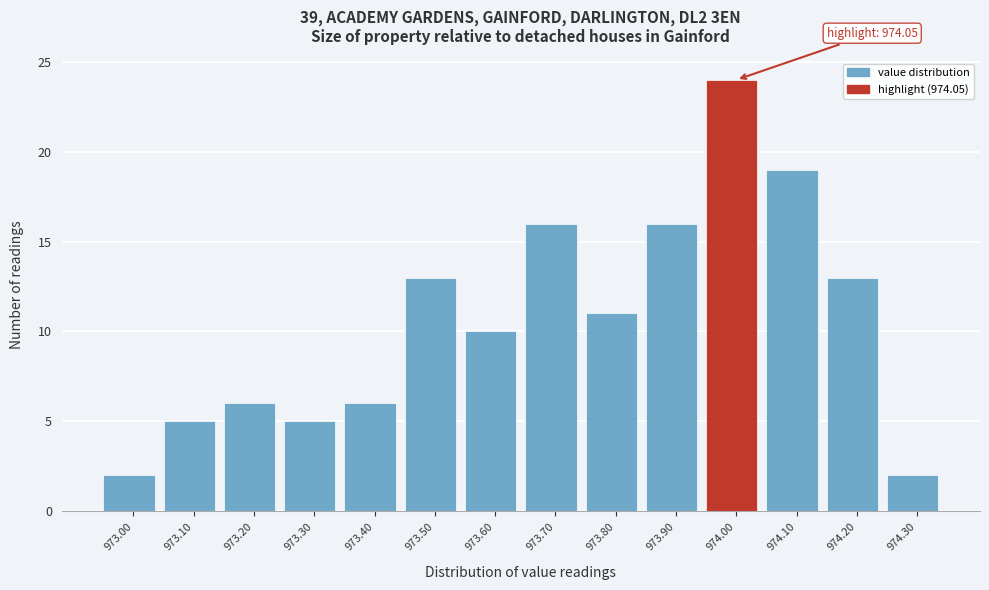

Reading left to right, extract all data points from this chart.

2	5	6	5	6	13	10	16	11	16	24	19	13	2